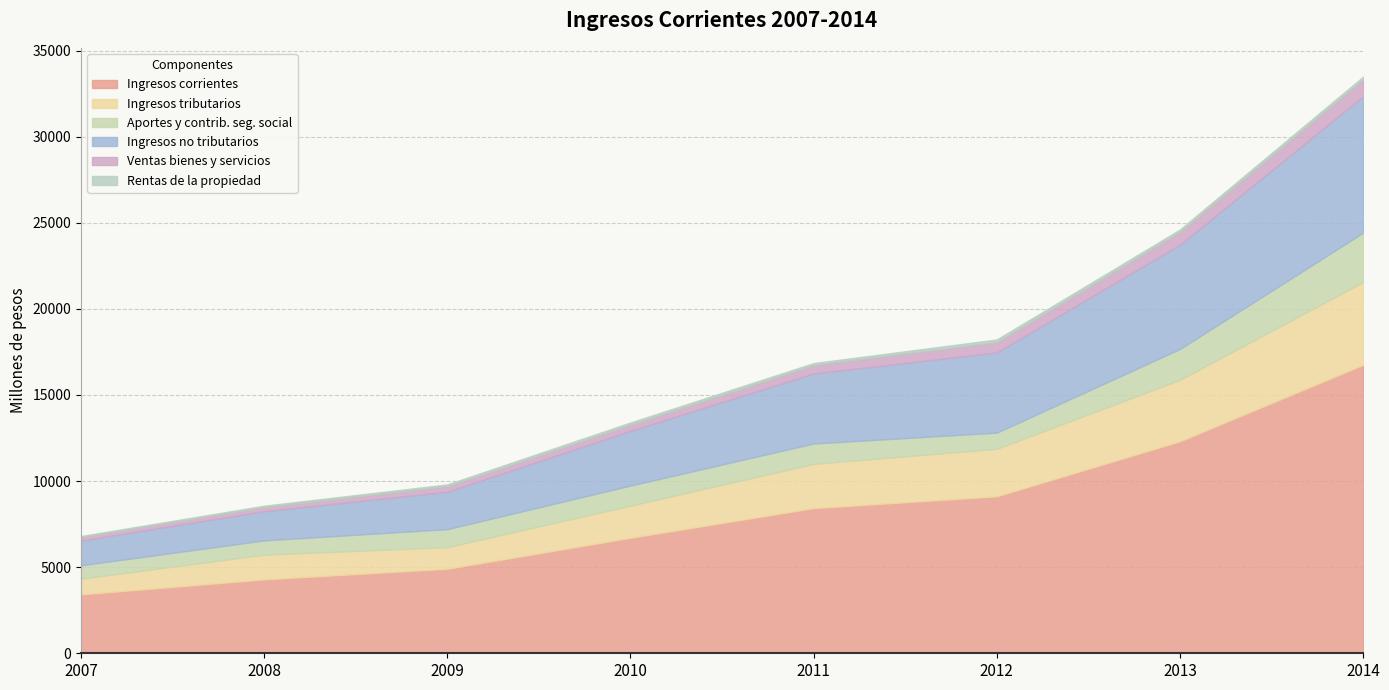

How many data points in ing_corr_2007_2014 are above 8428?

4